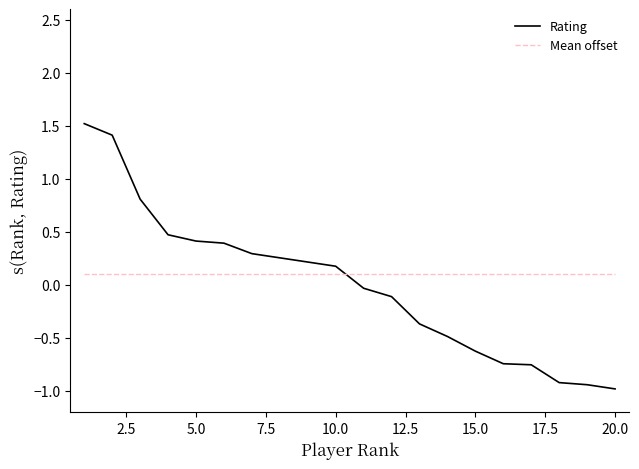

Which series has the largest total across all categories?

Mean offset